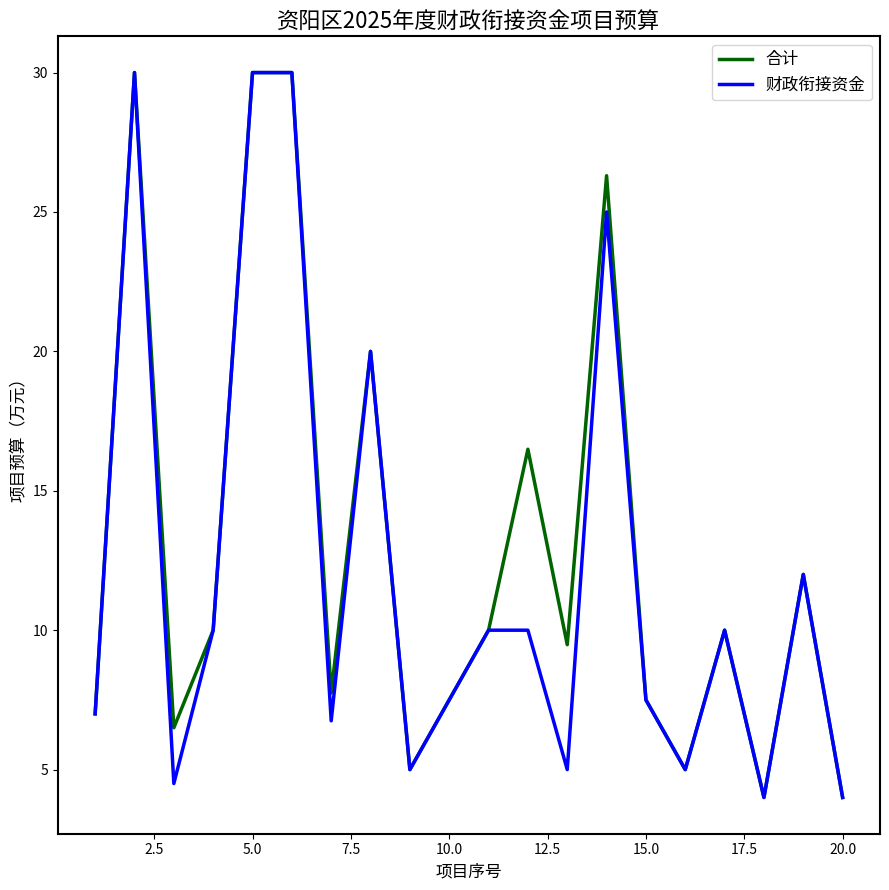

How many lines are shown in the chart?

2